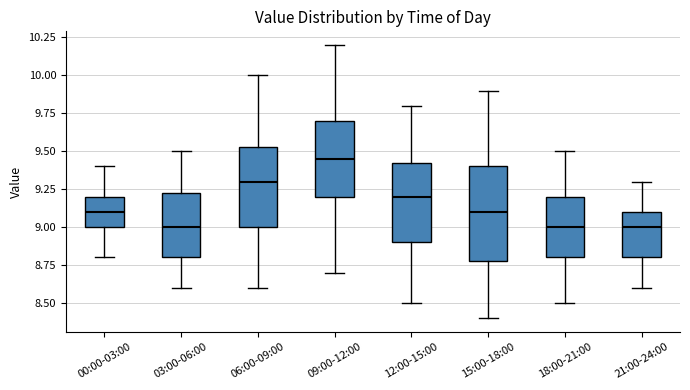

Which box is the tallest, from its lower edge to its upper edge?

15:00-18:00